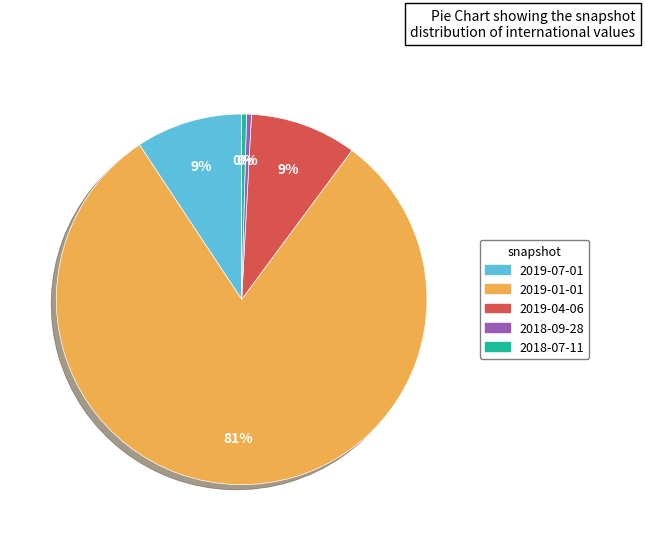

Which has a higher value, 2019-07-01 or 2019-01-01?

2019-01-01